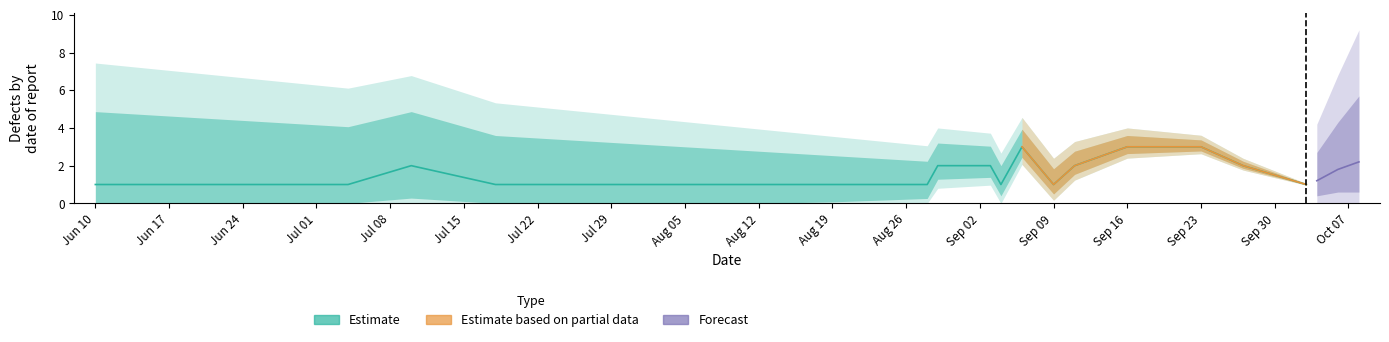

What is the average value?

2